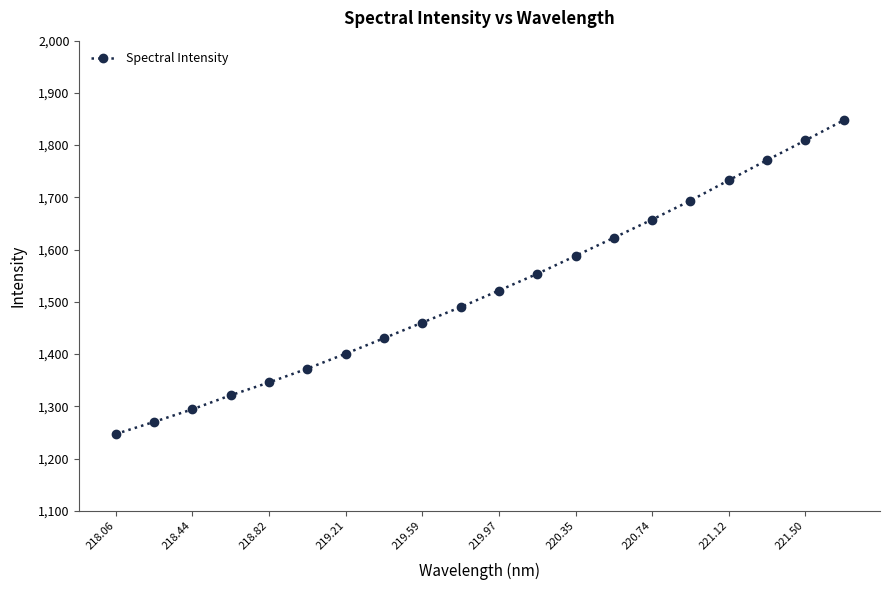

What is the difference between the second highest and minimum values?

562.2